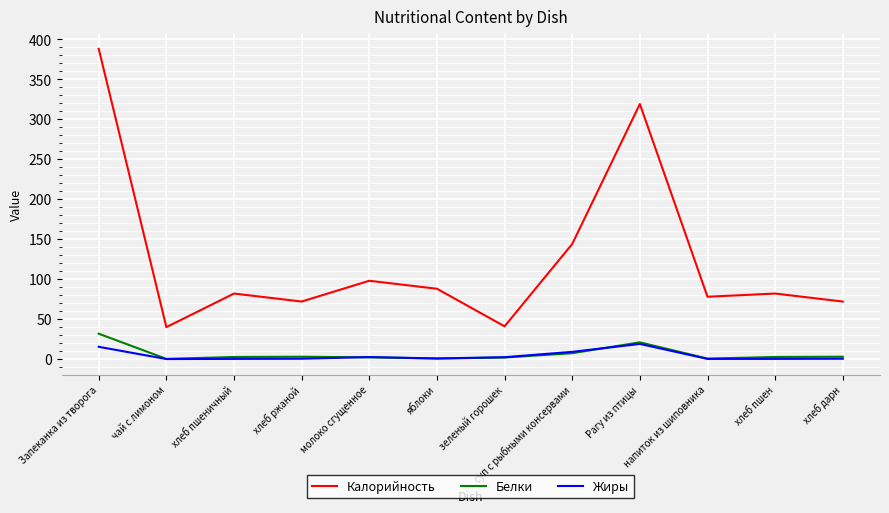

True or false: Белки and Калорийность cross at least once.

False